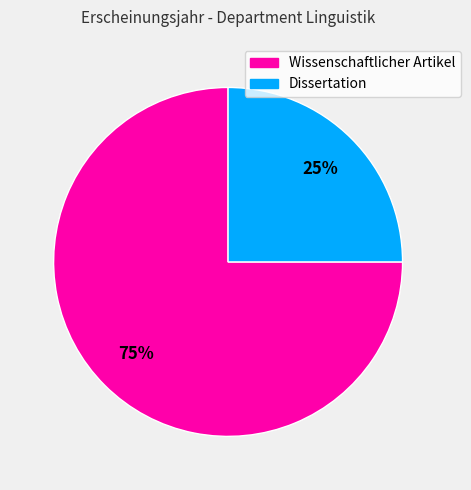

To the nearest percent, what percentage of the pie is Wissenschaftlicher Artikel?

75%